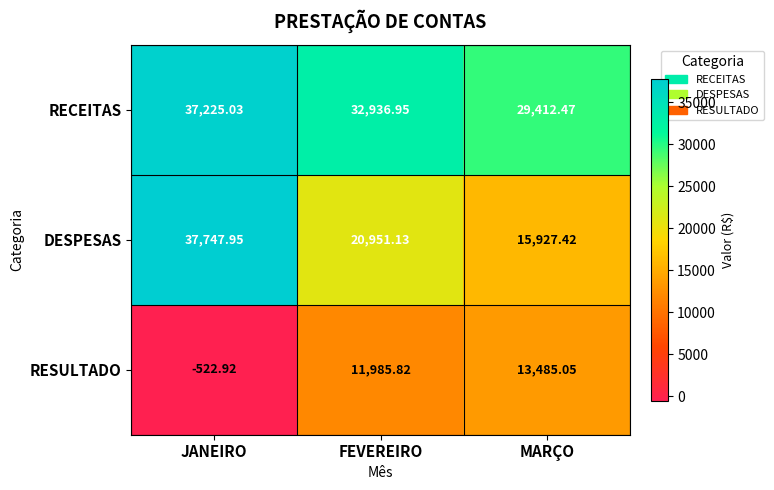

Which category has the highest value in the RECEITAS series?

JANEIRO